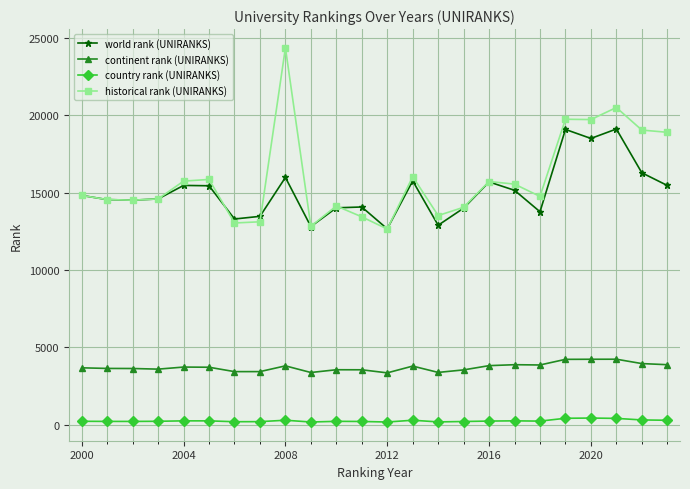

Rank the series by their maximum value, from highest to lowest.

historical rank (UNIRANKS), world rank (UNIRANKS), continent rank (UNIRANKS), country rank (UNIRANKS)